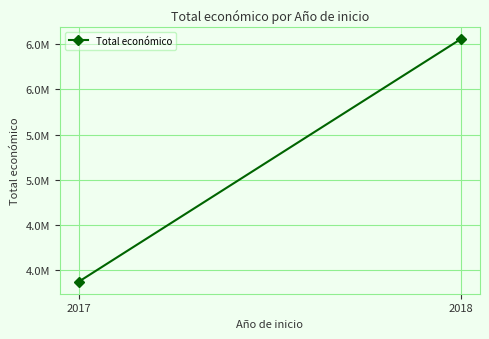

How many distinct data groups are displayed?

1